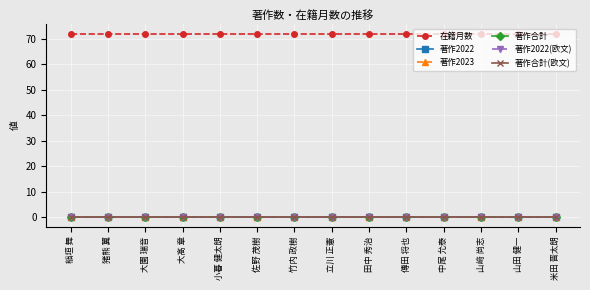

True or false: 著作2023 and 著作2022 cross at least once.

False